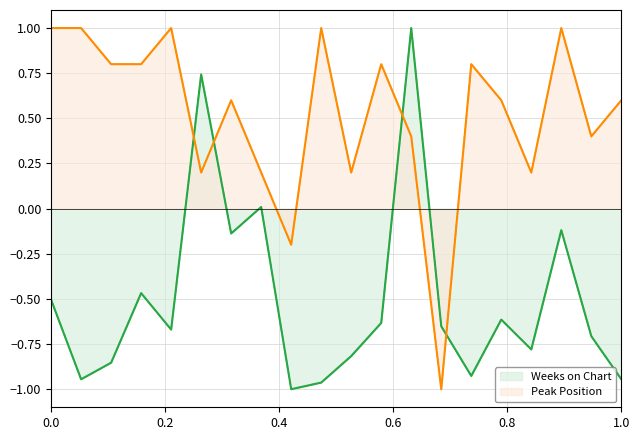

Is the value of Weeks on Chart at 0.2 greater than the value of Peak Position at 10?

No